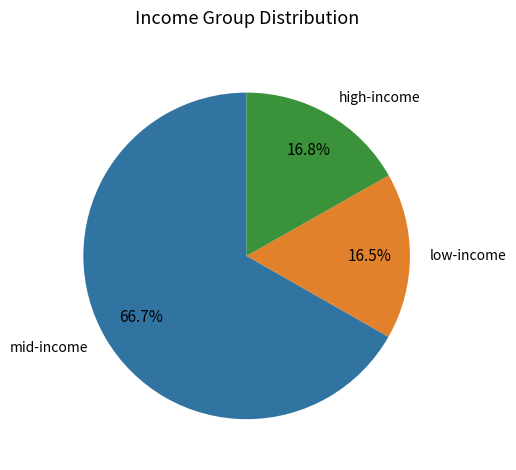

What is the ratio of the value at high-income to the value at mid-income?

0.3